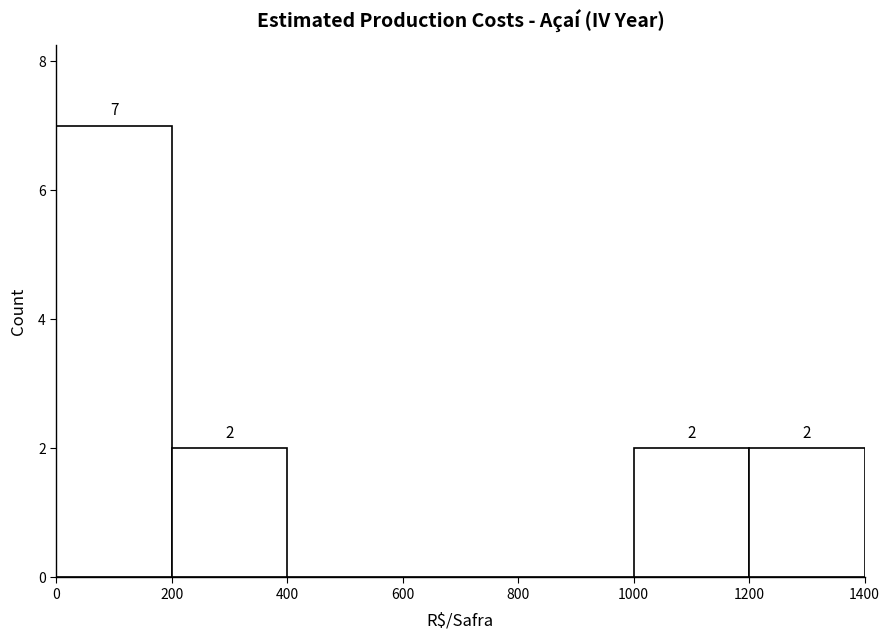

Which range on the x-axis has the tallest bar?

0 to 200